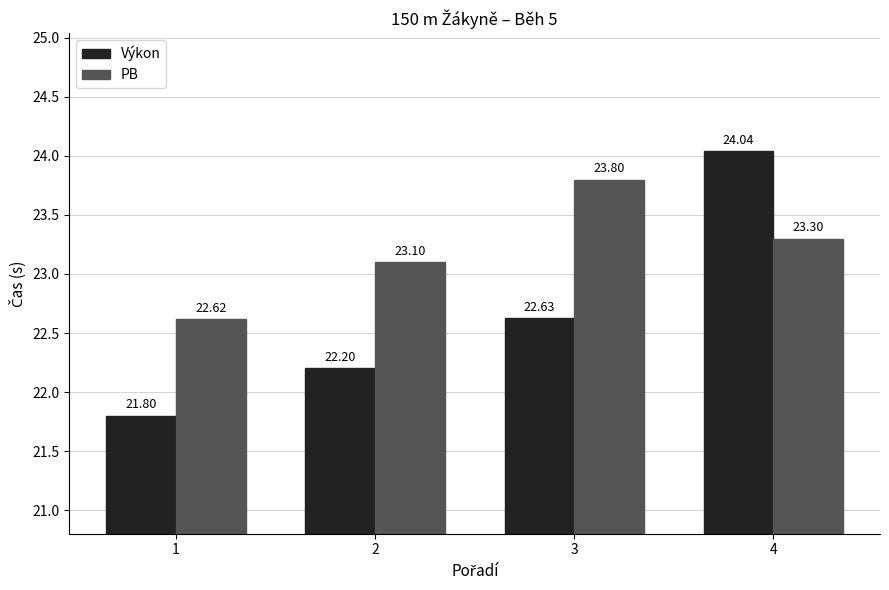

What is the minimum value for PB?

22.6